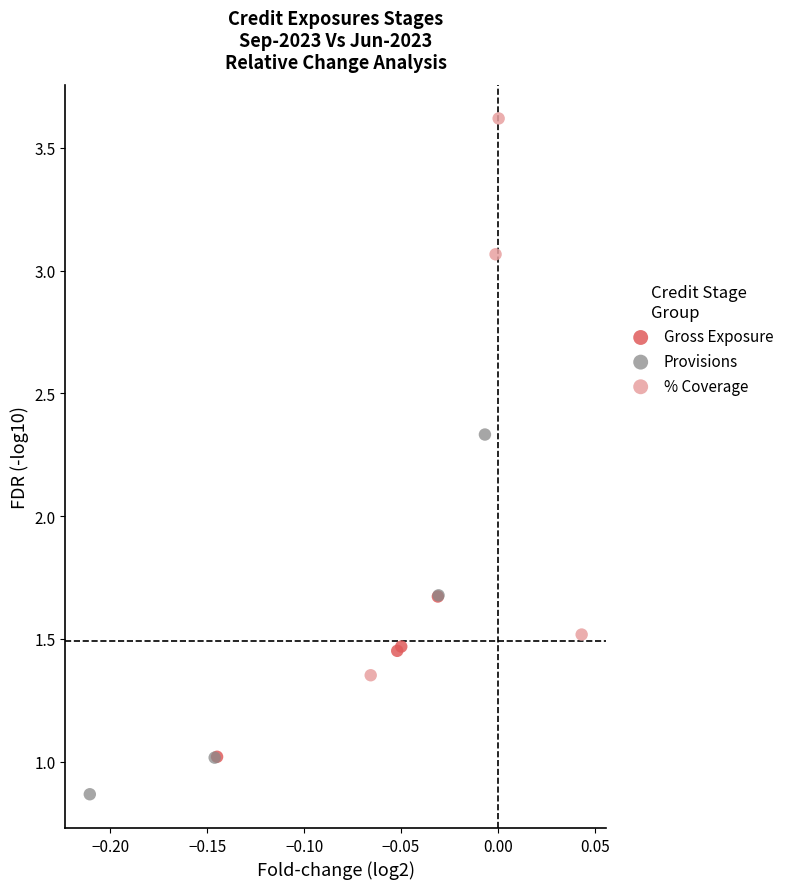

Which series reaches the maximum Y coordinate?

% Coverage